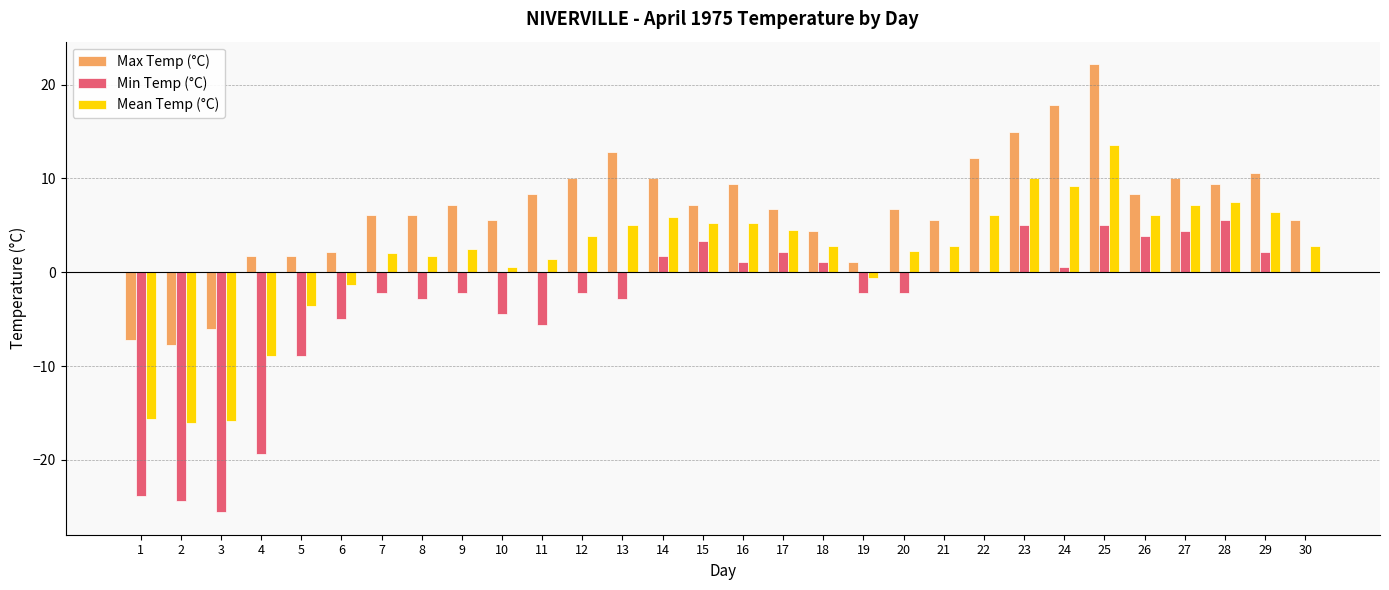

Which category has the highest value across all series?

25